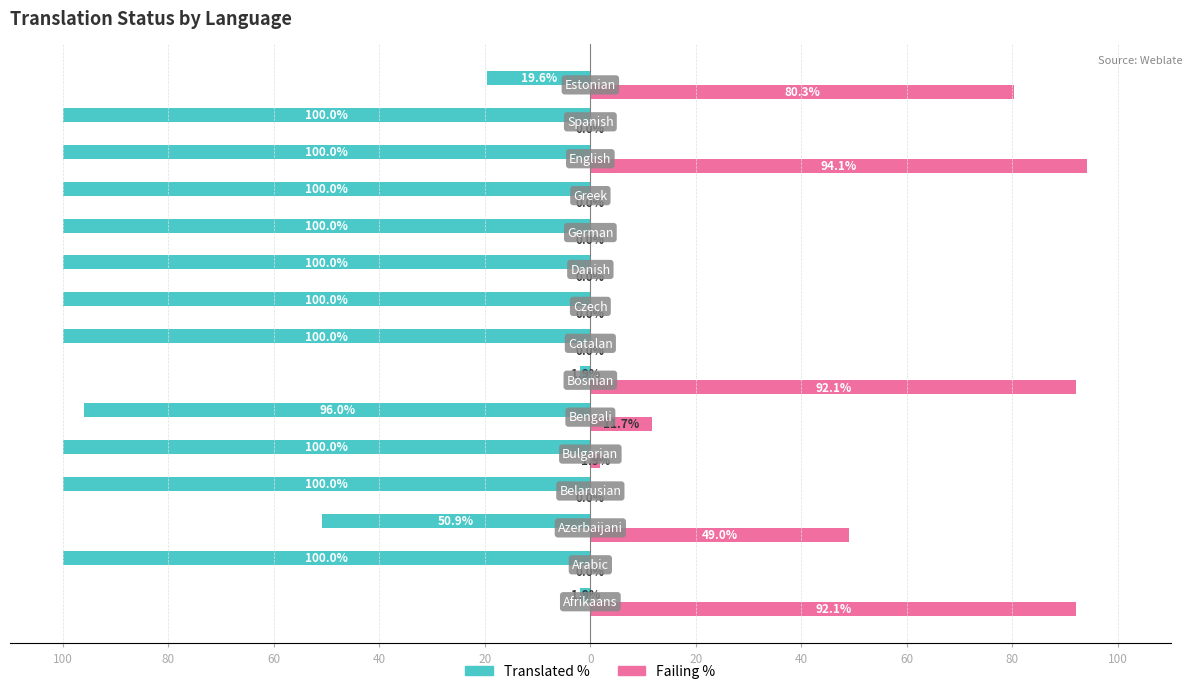

What is the average value of the Translated % series?

-78.0